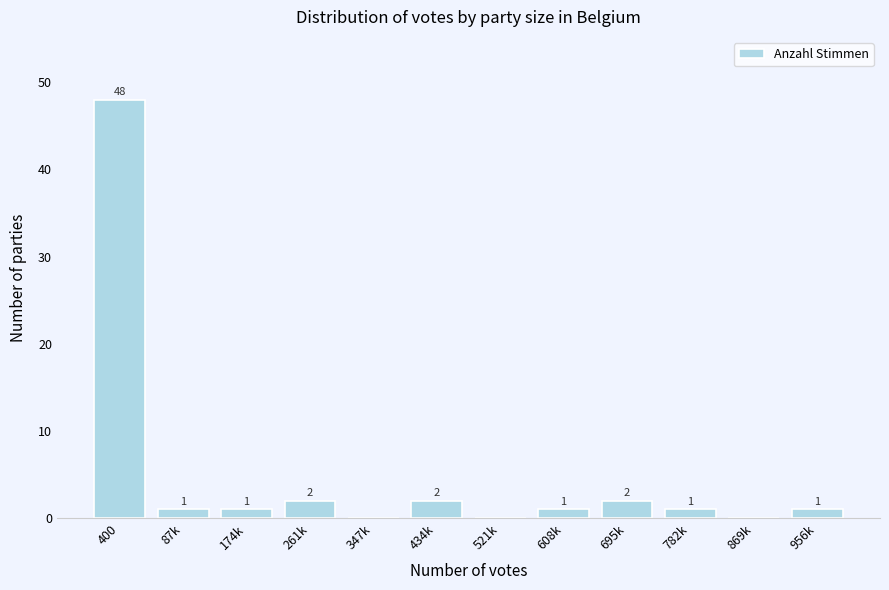

Reading left to right, transcribe all the data shown in this chart.

400=48	87k=1	174k=1	261k=2	347k=0	434k=2	521k=0	608k=1	695k=2	782k=1	869k=0	956k=1